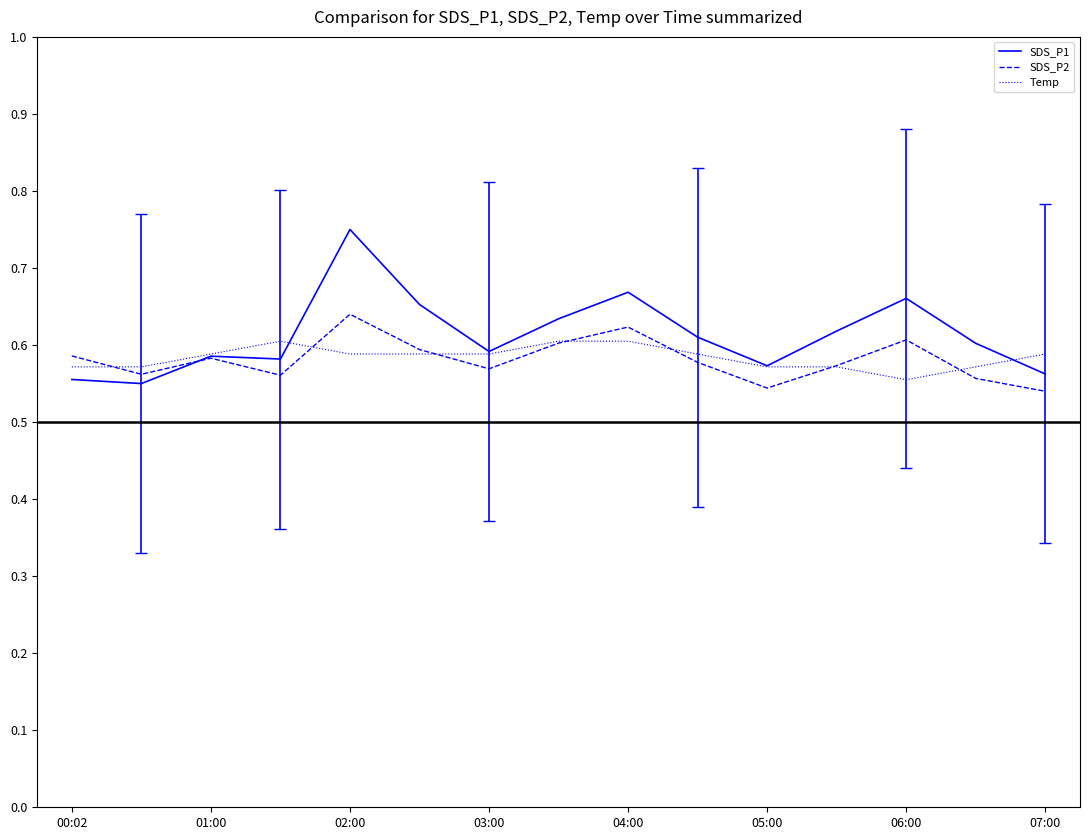

Which series has the largest range (max minus min)?

SDS_P1